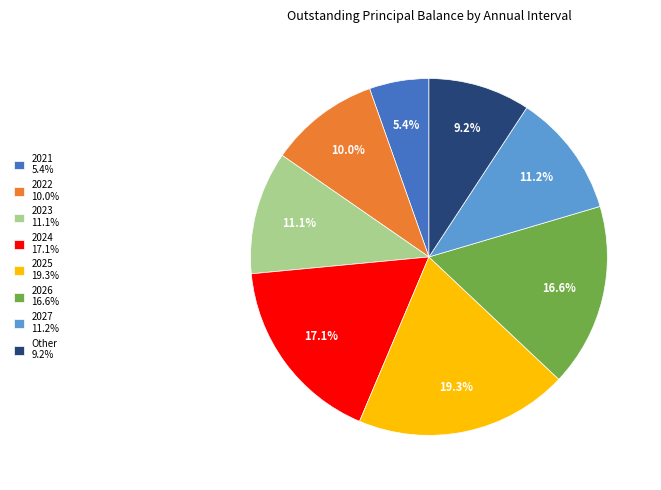

To the nearest percent, what percentage of the pie is 2024?

17%